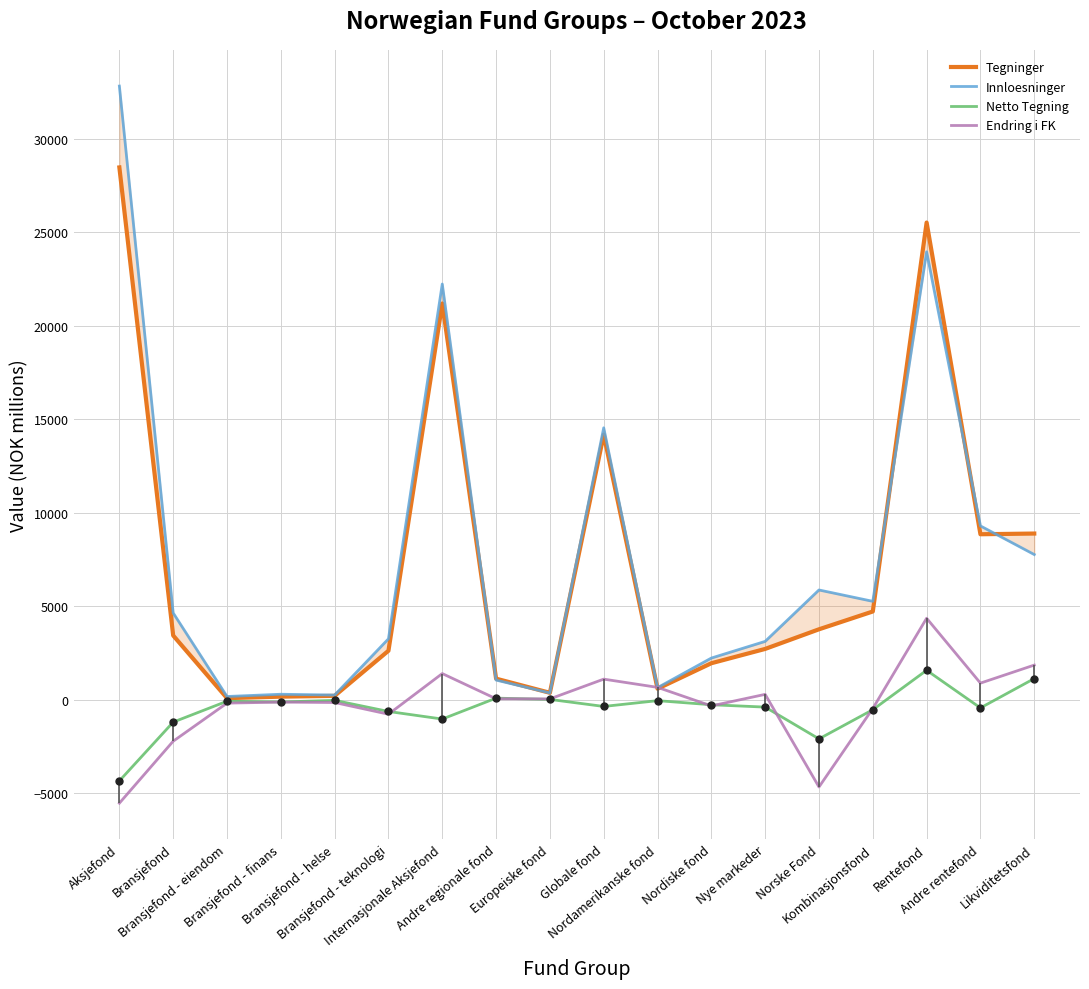

Which series has the largest range (max minus min)?

Innloesninger